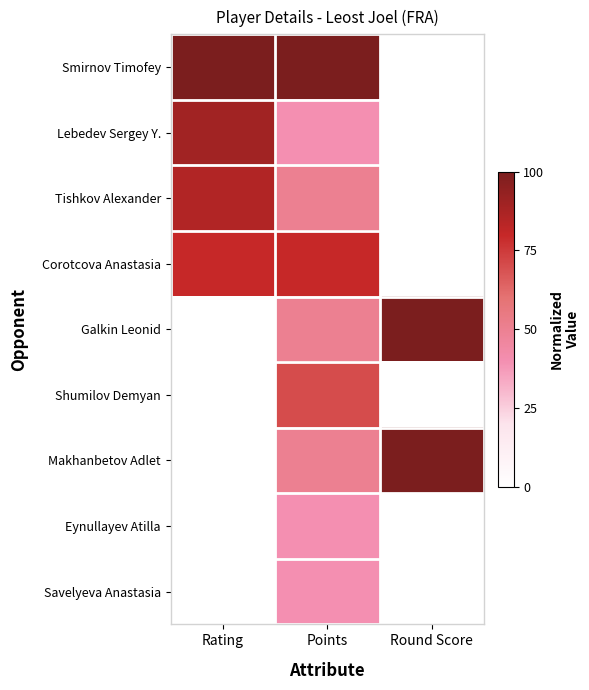

Reading right to left, transcribe all the data shown in this chart.

Smirnov Timofey: Round Score=0.0	Points=100.0	Rating=100.0
Lebedev Sergey Y.: Round Score=0.0	Points=40.0	Rating=89.6
Tishkov Alexander: Round Score=0.0	Points=50.0	Rating=85.4
Corotcova Anastasia: Round Score=0.0	Points=80.0	Rating=80.0
Galkin Leonid: Round Score=100.0	Points=50.0	Rating=0.0
Shumilov Demyan: Round Score=0.0	Points=70.0	Rating=0.0
Makhanbetov Adlet: Round Score=100.0	Points=50.0	Rating=0.0
Eynullayev Atilla: Round Score=0.0	Points=40.0	Rating=0.0
Savelyeva Anastasia: Round Score=0.0	Points=40.0	Rating=0.0